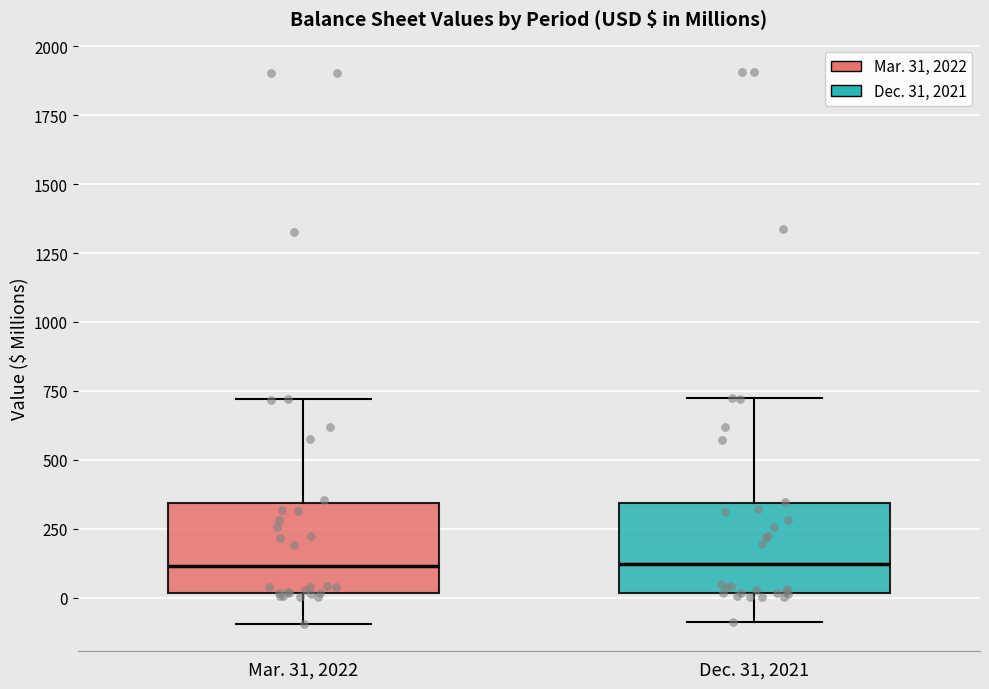

Where does the upper whisker of the box for Dec. 31, 2021 end on the y-axis? The values are not printed on the chart, so give them approximately, as read against the axis.

700